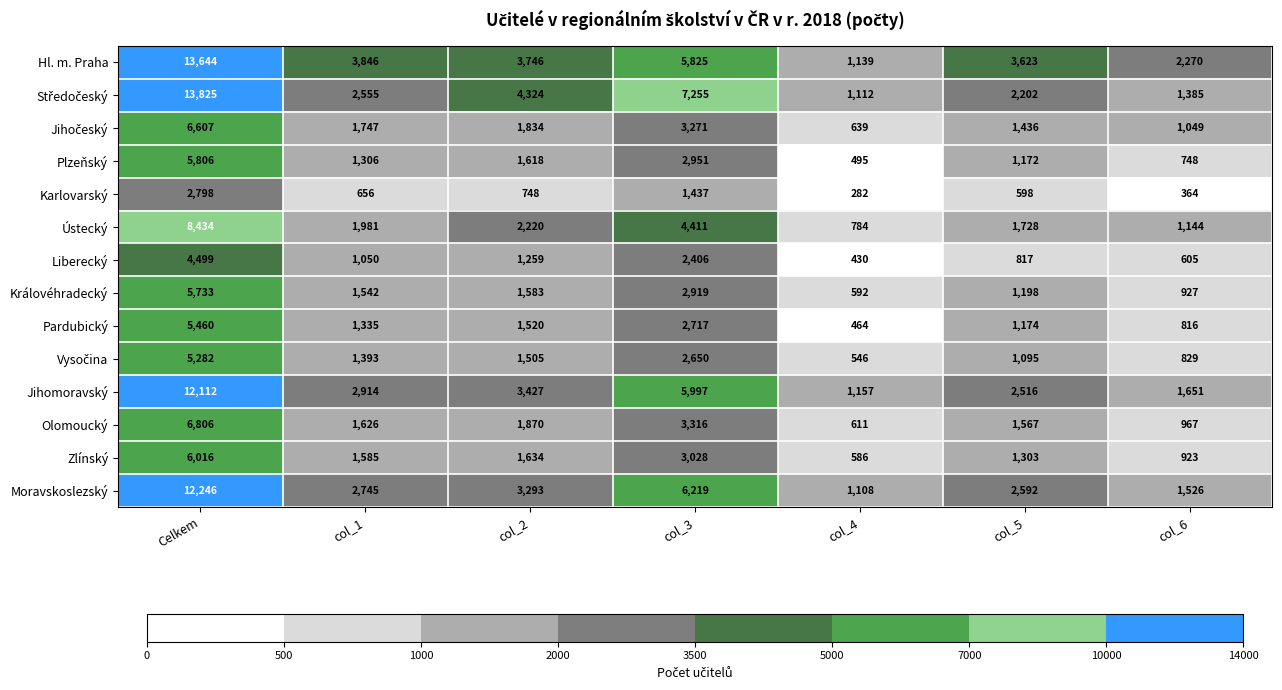

What is the spread (max minus min) of values at col_4?

875